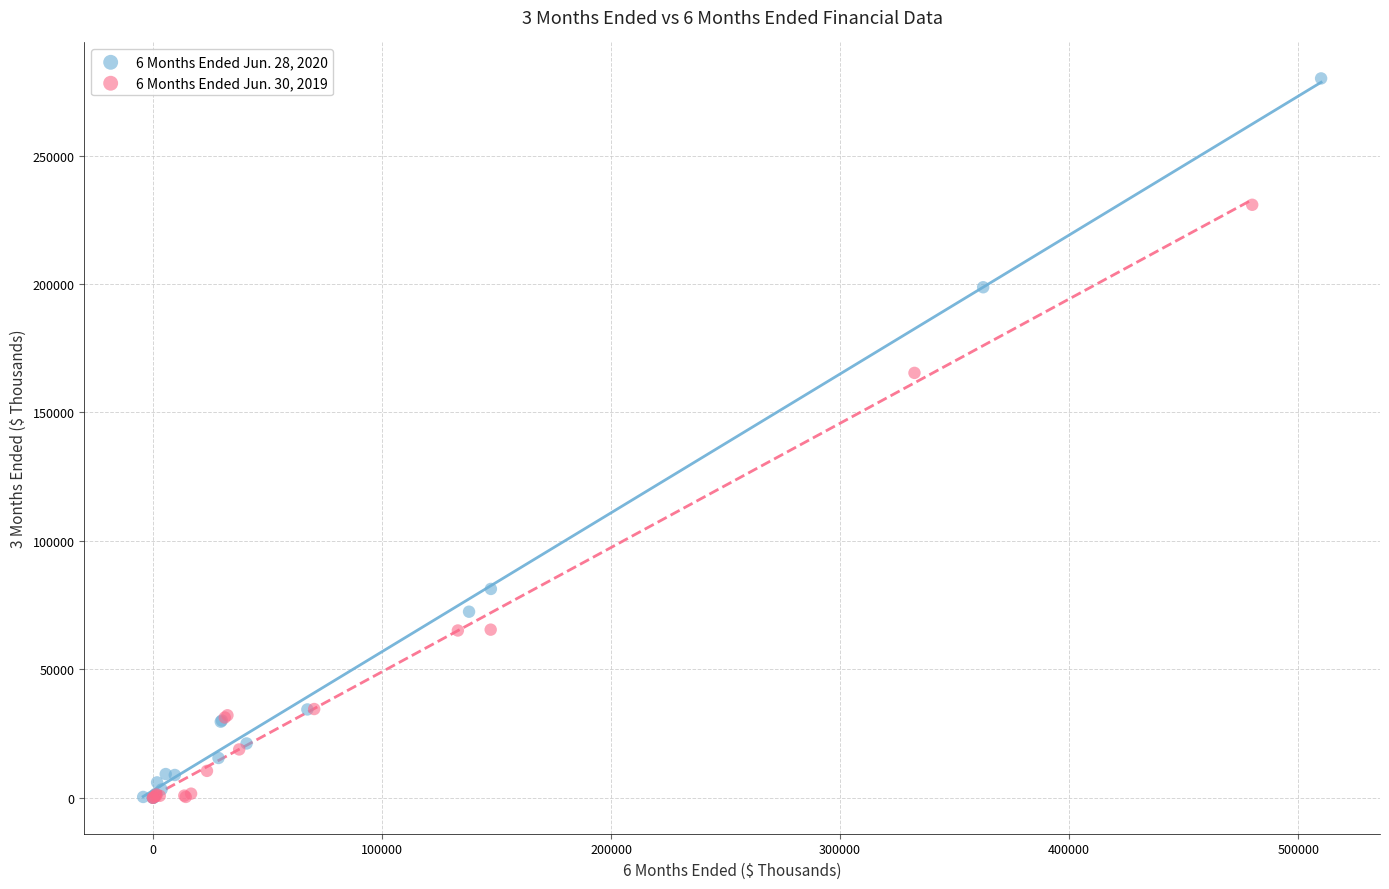

Which series contains the highest Y value?

6 Months Ended Jun. 28, 2020